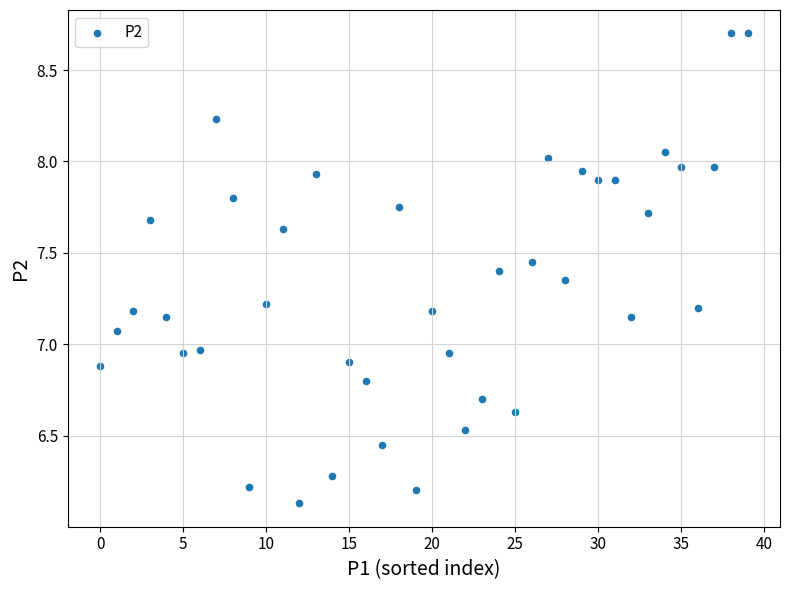

What is the range of Y values (max minus min)?

2.6